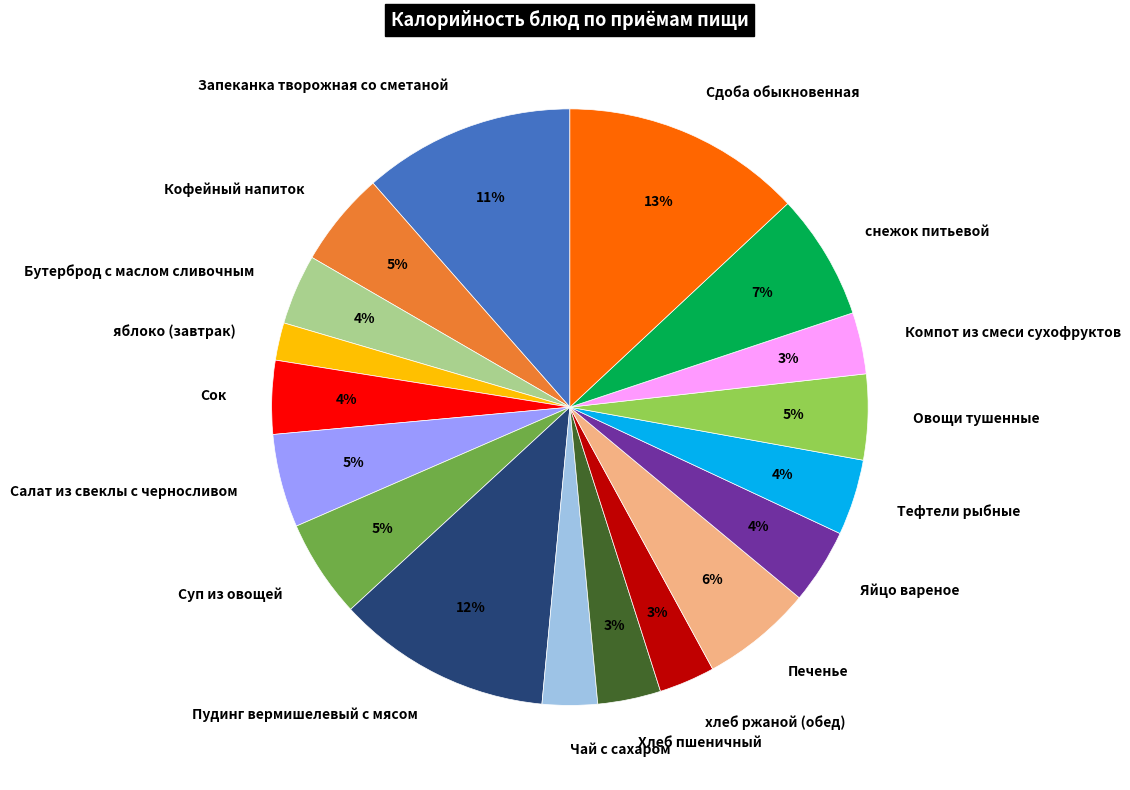

Is Запеканка творожная со сметаной the majority of the pie?

No